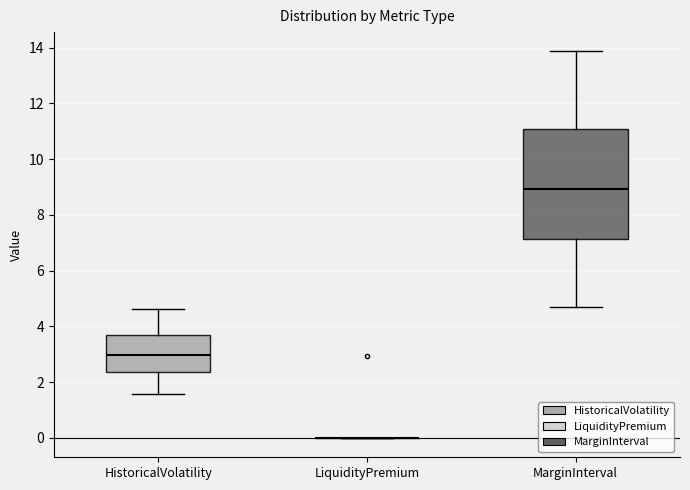

Reading left to right, read every box against the y-axis: the position of its median line, the range the box covers, and the ends of its whiskers. The values are not printed on the chart, so give them approximately, as read against the axis.

HistoricalVolatility: median 3.0, box 2.4 to 3.6, whiskers 1.6 to 4.6
LiquidityPremium: box collapsed to a line at 0.0, whiskers 0.0 to 0.0
MarginInterval: median 9.0, box 7.2 to 11.0, whiskers 4.8 to 13.8